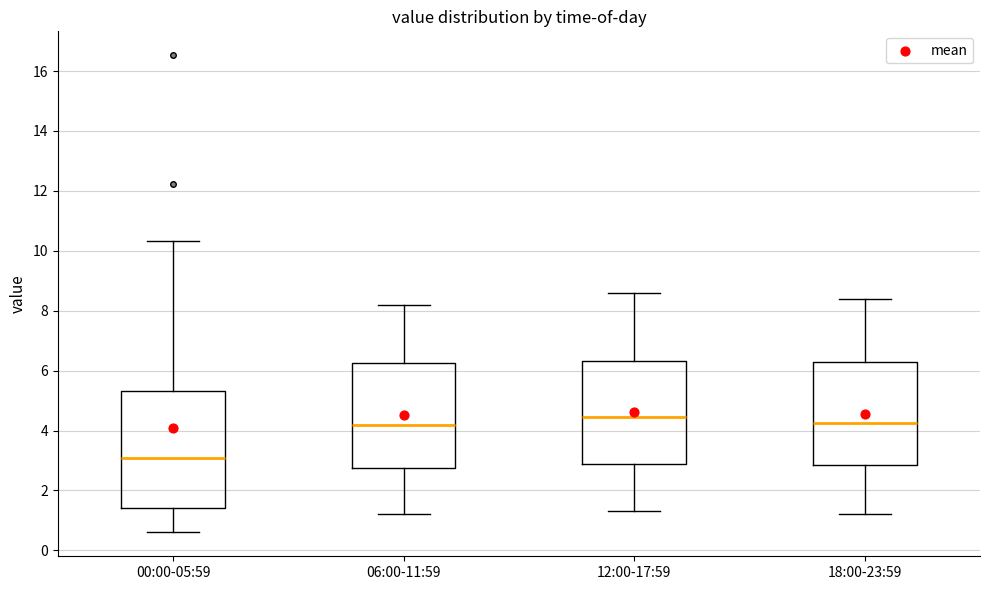

Reading left to right, transcribe this box plot: for each box, give where its median line is, the range the box spans, and where its two whiskers end, as read against the y-axis. The values are not printed on the chart, so give them approximately, as read against the axis.

00:00-05:59: median 3.0, box 1.4 to 5.4, whiskers 0.6 to 10.4
06:00-11:59: median 4.2, box 2.8 to 6.2, whiskers 1.2 to 8.2
12:00-17:59: median 4.4, box 2.8 to 6.4, whiskers 1.4 to 8.6
18:00-23:59: median 4.2, box 2.8 to 6.2, whiskers 1.2 to 8.4